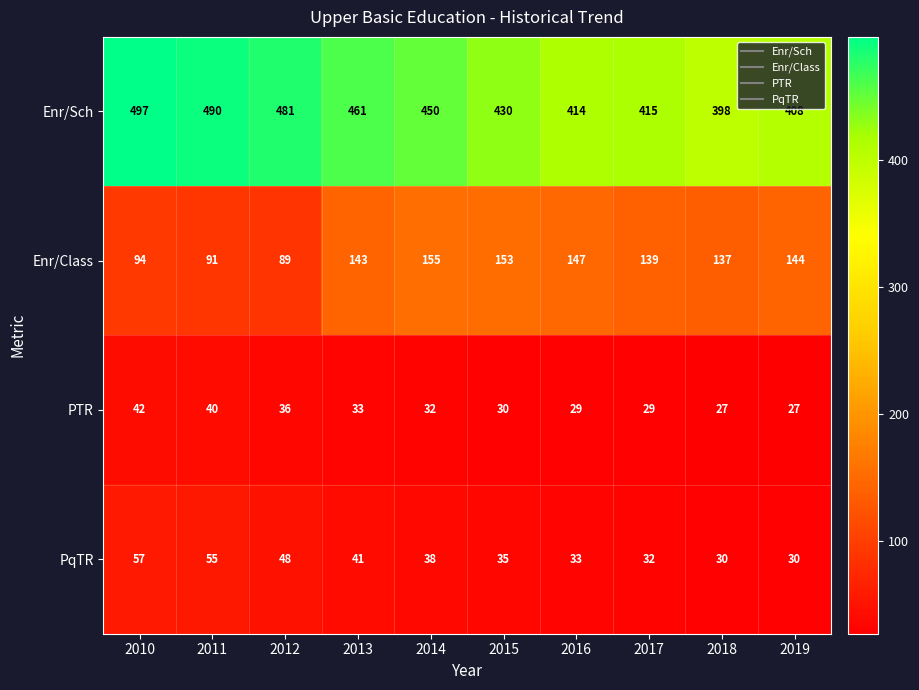

Is the value of PqTR at 2017 greater than the value of Enr/Class at 2017?

No